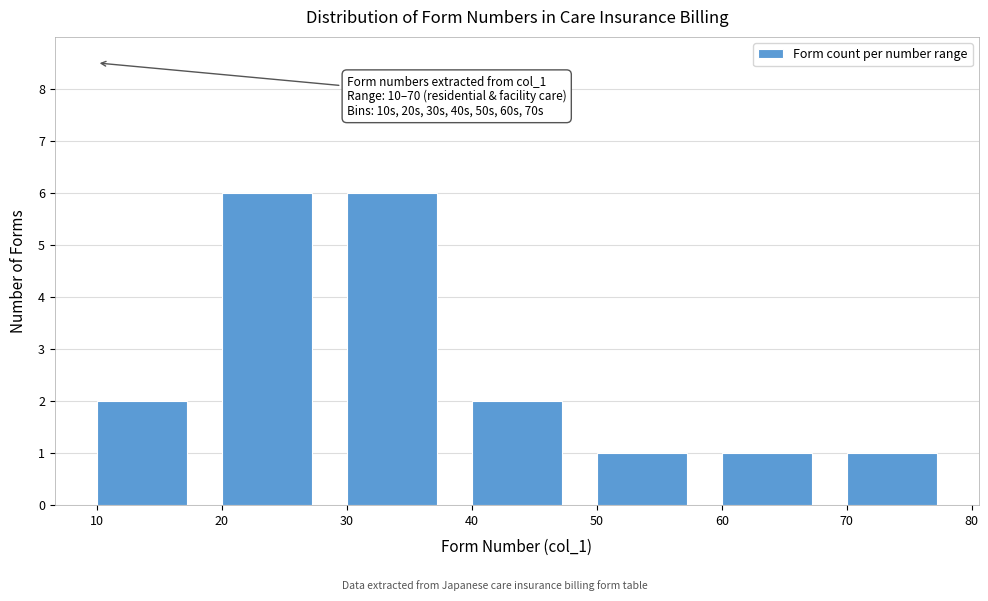

Reading right to left, list all the values displayed in this chart.

70=1	60=1	50=1	40=2	30=6	20=6	10=2